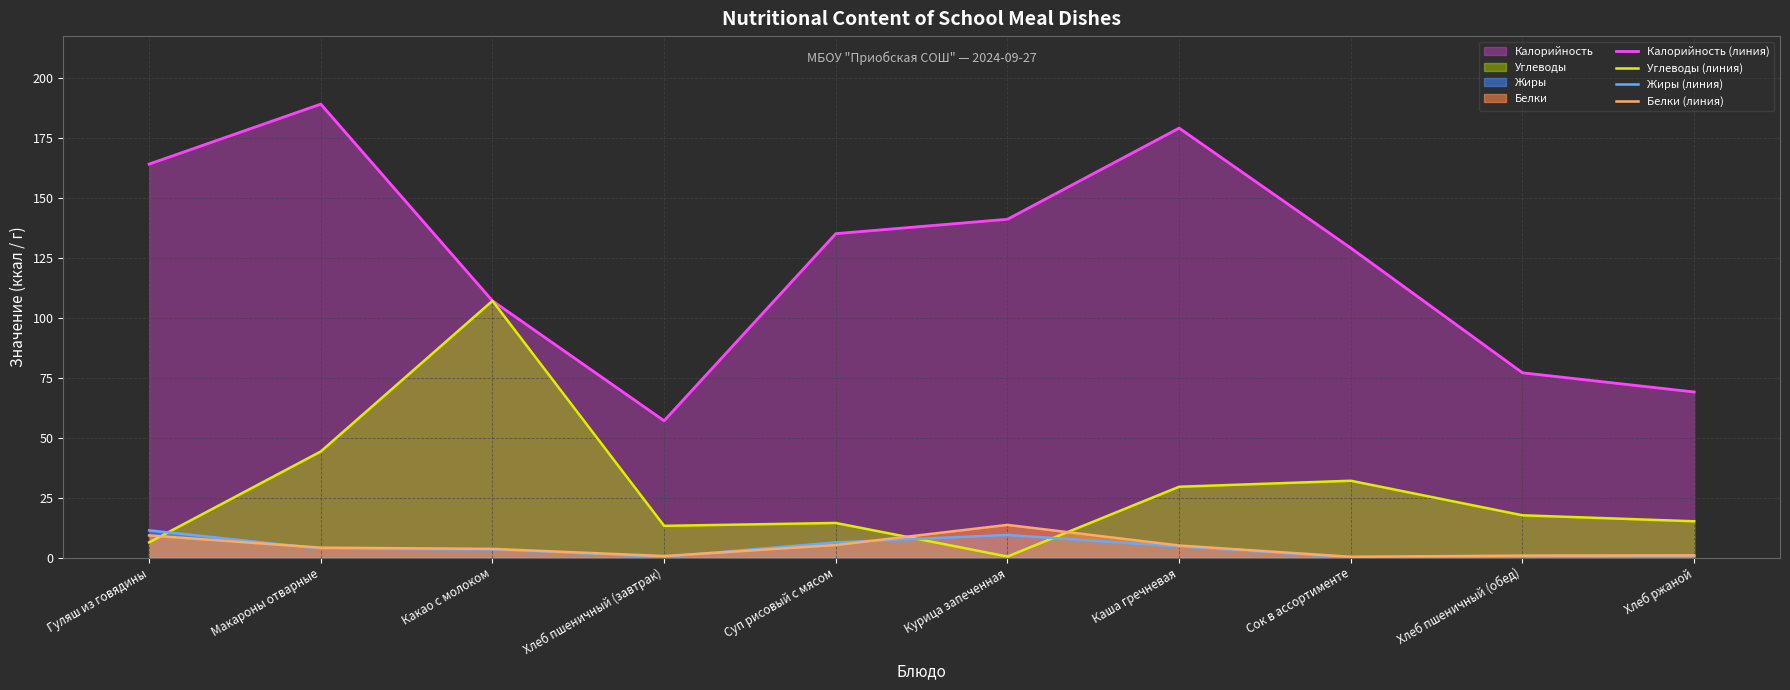

True or false: Жиры (линия) and Калорийность (линия) intersect in this chart.

False